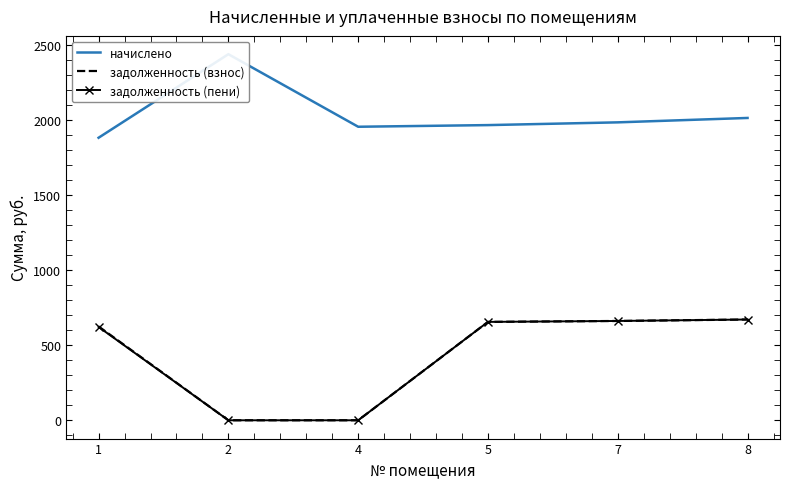

True or false: задолженность (пени) has more than 0 interior local peaks.

False